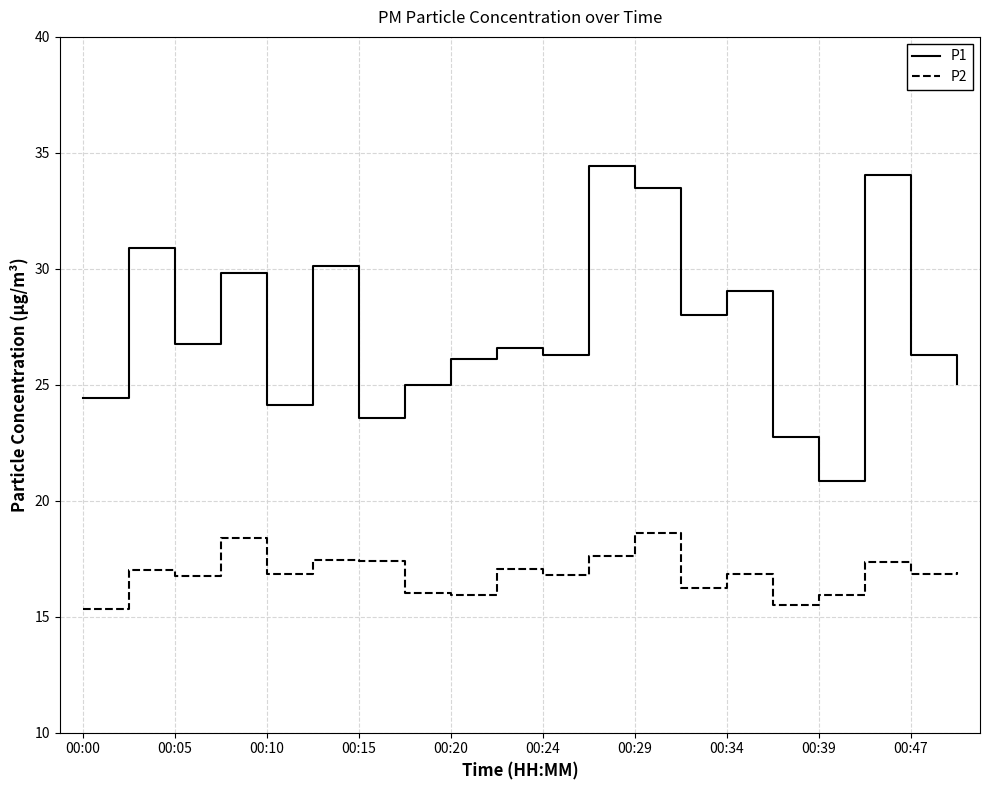

Rank the series by their average value, from lowest to highest.

P2, P1